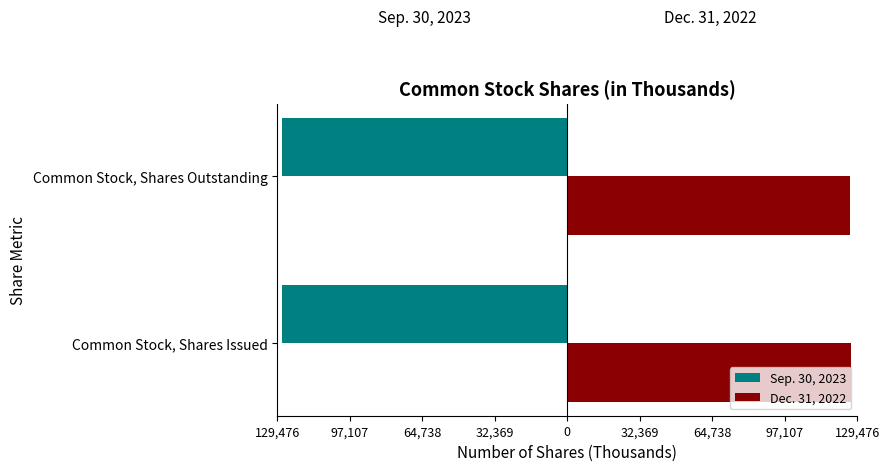

What is the value of the Dec. 31, 2022 bar at the 2nd from the left?

126302